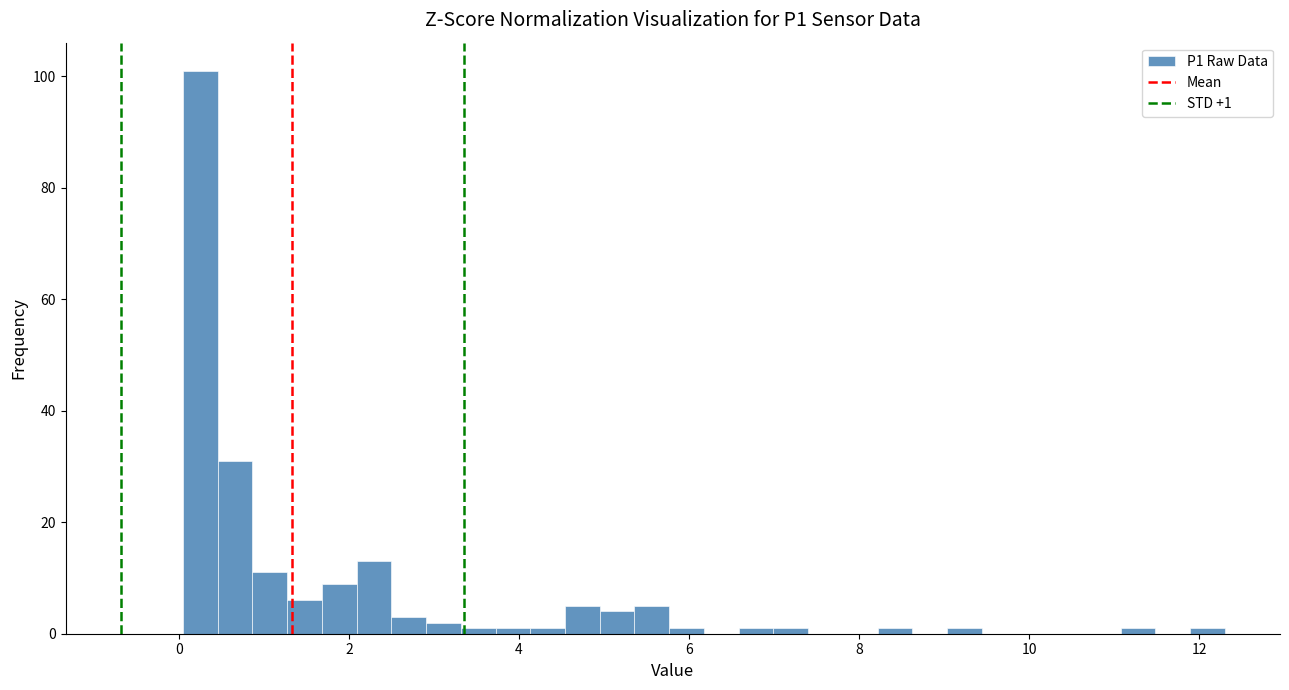

Around what value on the x-axis is the tallest bar? Give the approximate position of its centre, as read against the axis.

0.2